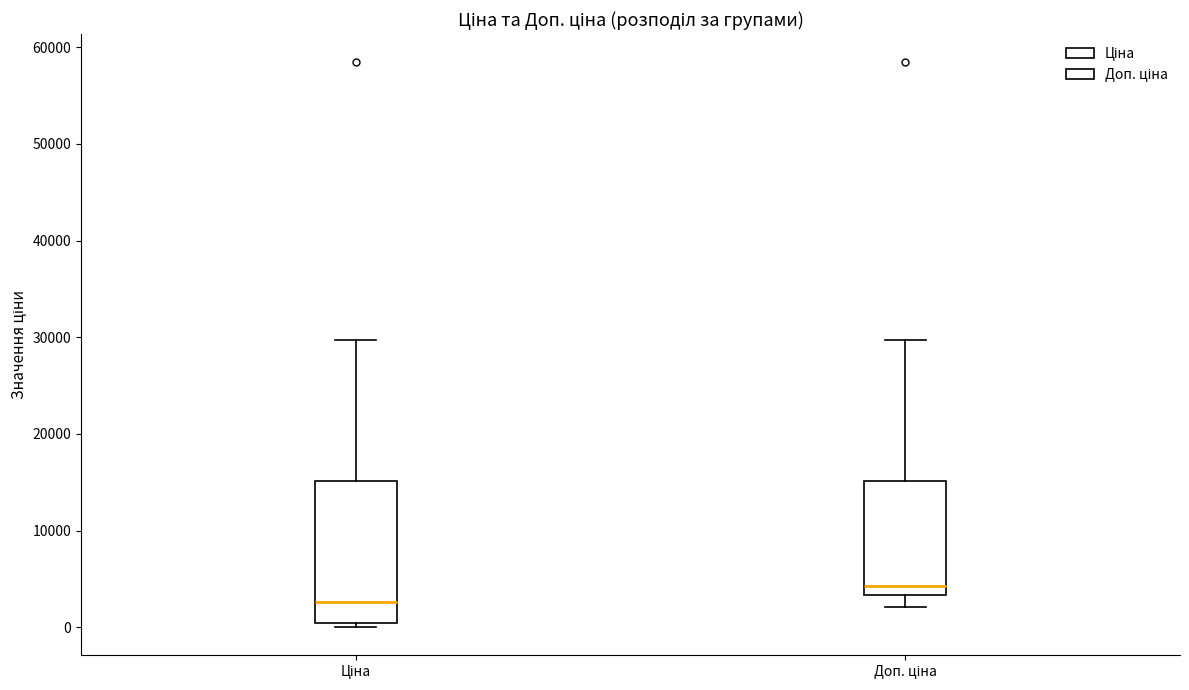

Where does the lower whisker of the box for Доп. ціна end on the y-axis? The values are not printed on the chart, so give them approximately, as read against the axis.

2000